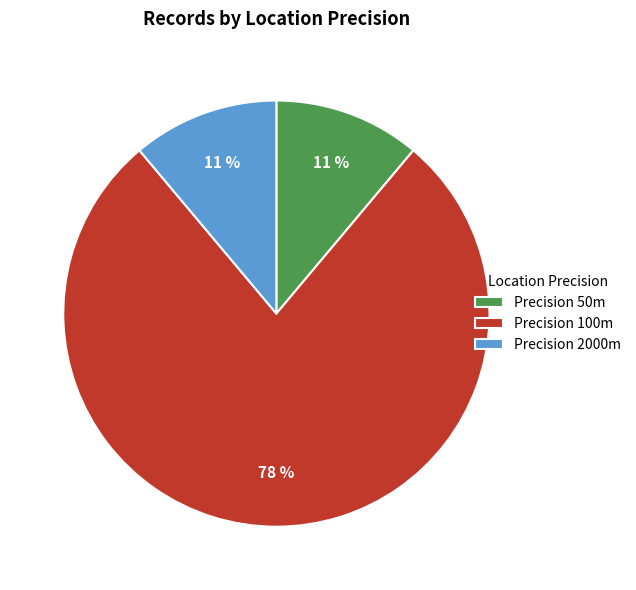

True or false: Precision 50m accounts for 1% of the total.

False